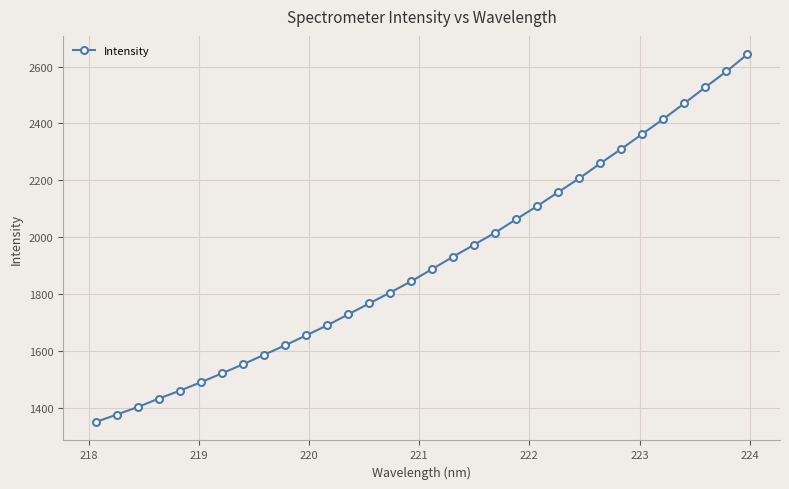

What is the value of the 13th point from the left?

1727.8